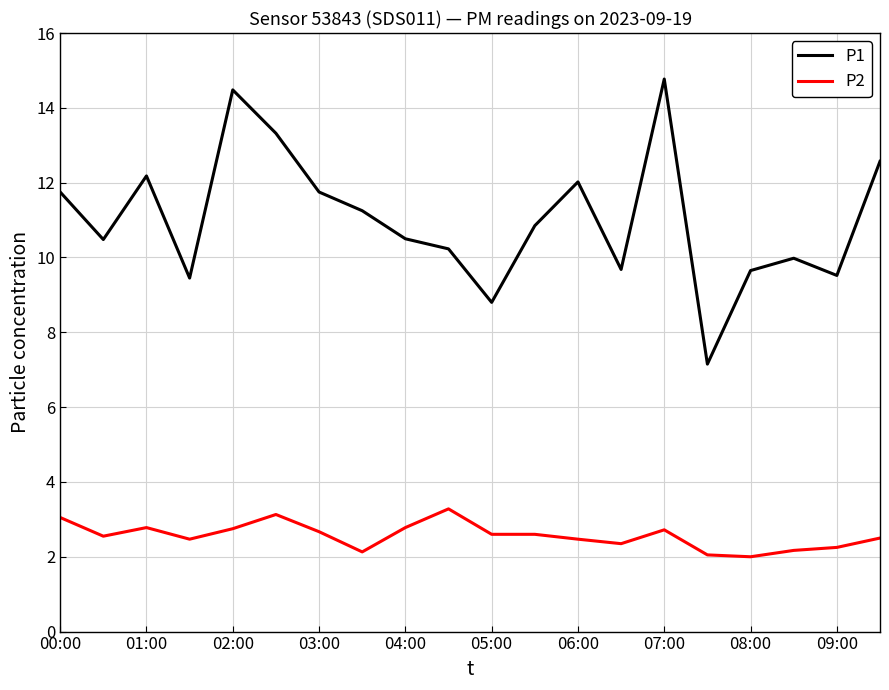

What is the minimum value for P2?

2.0